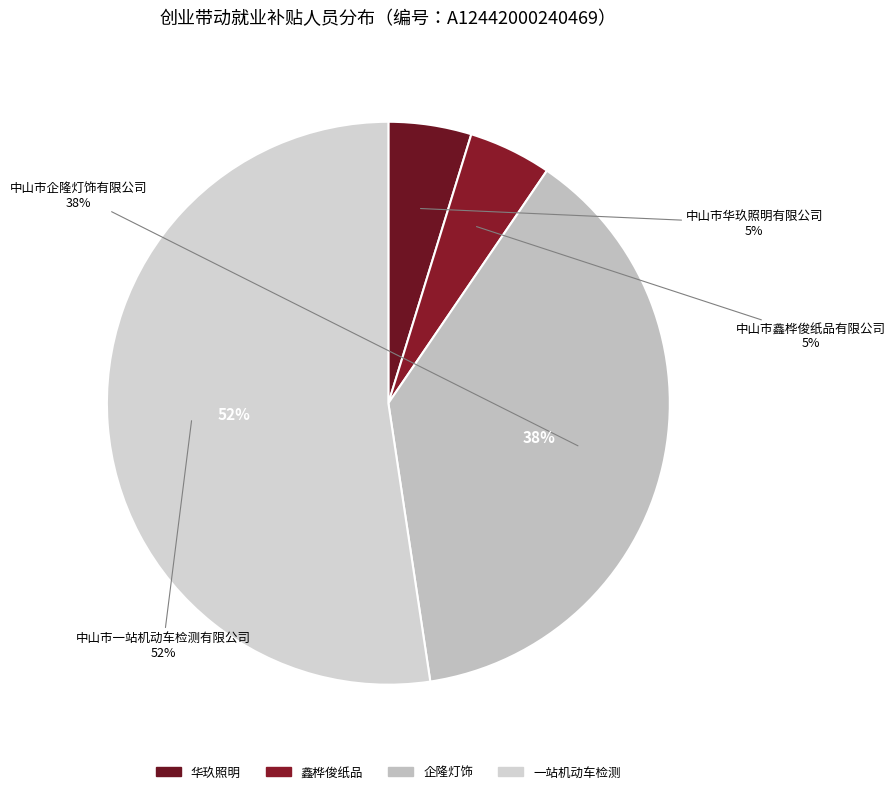

Count the number of slices in the pie.

4